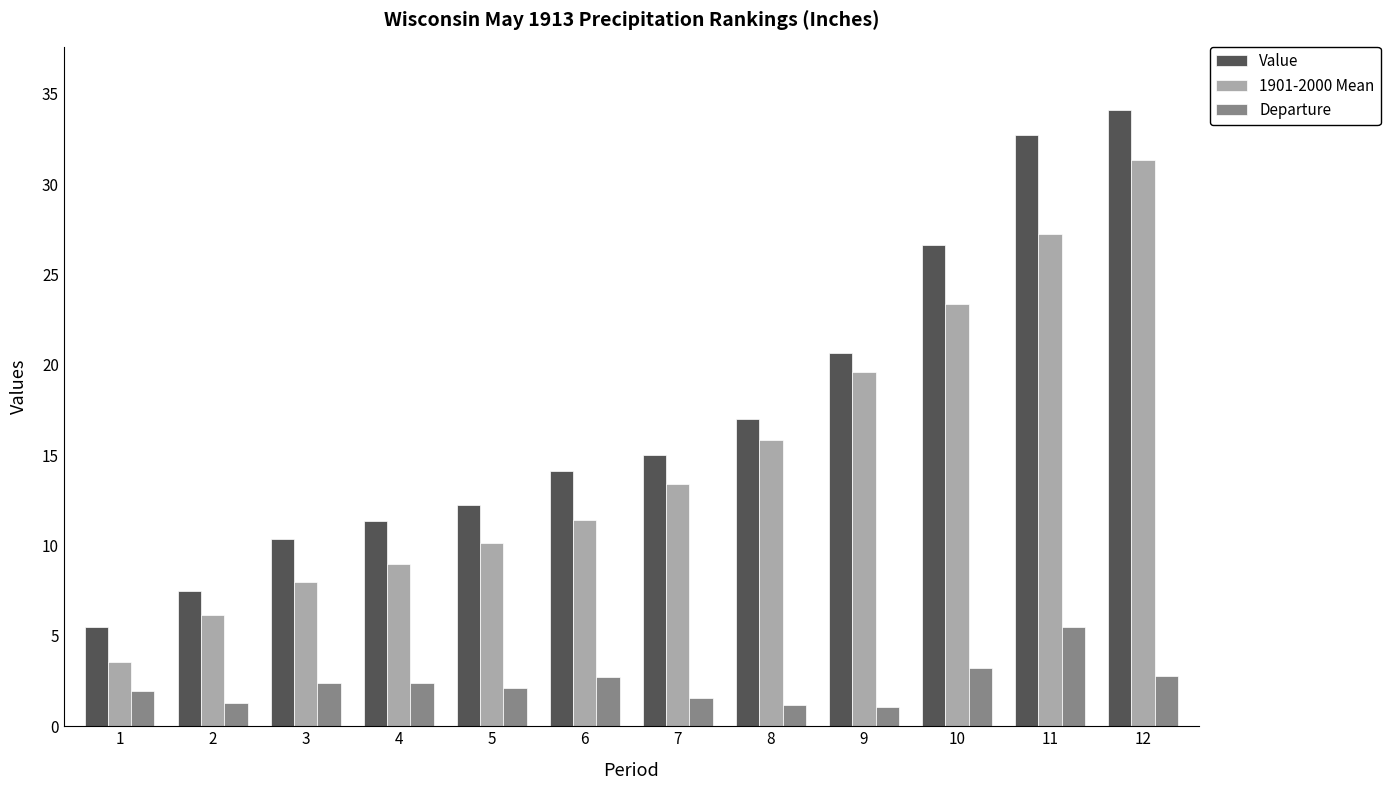

What is the value of the Departure bar at the 11th from the left?

5.5